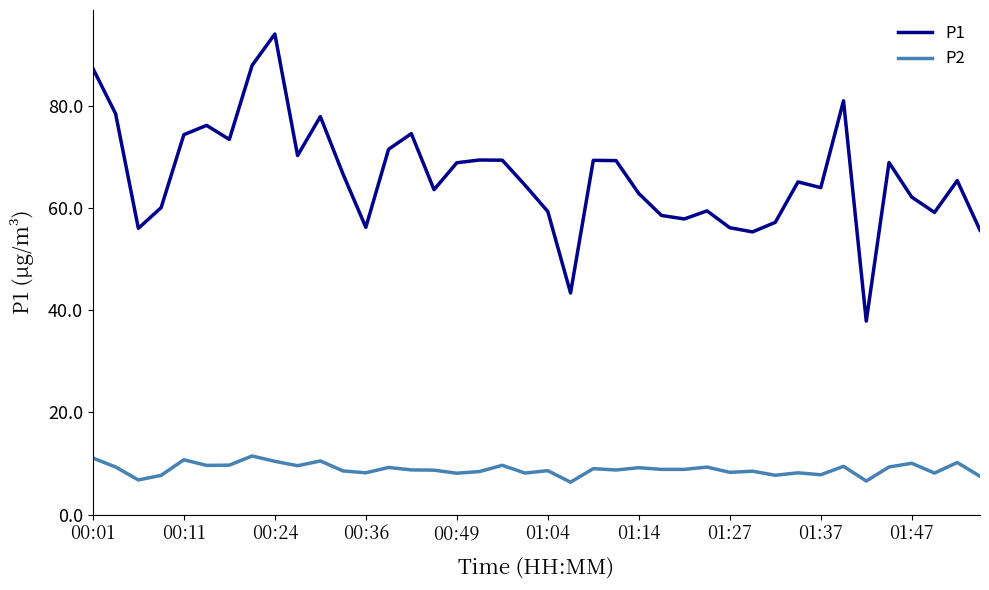

List the series in order of their overall mean, lowest first.

P2, P1